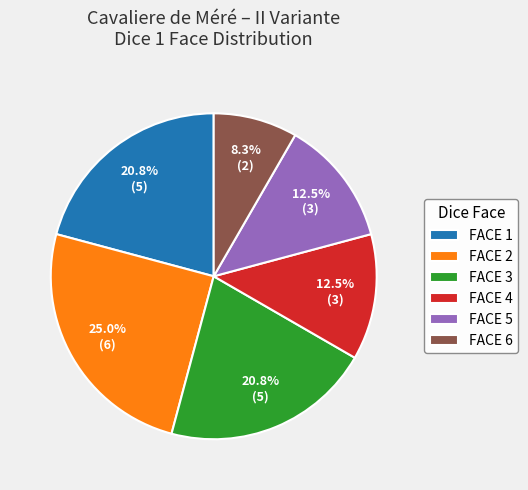

What is the largest slice in the pie chart?

FACE 2